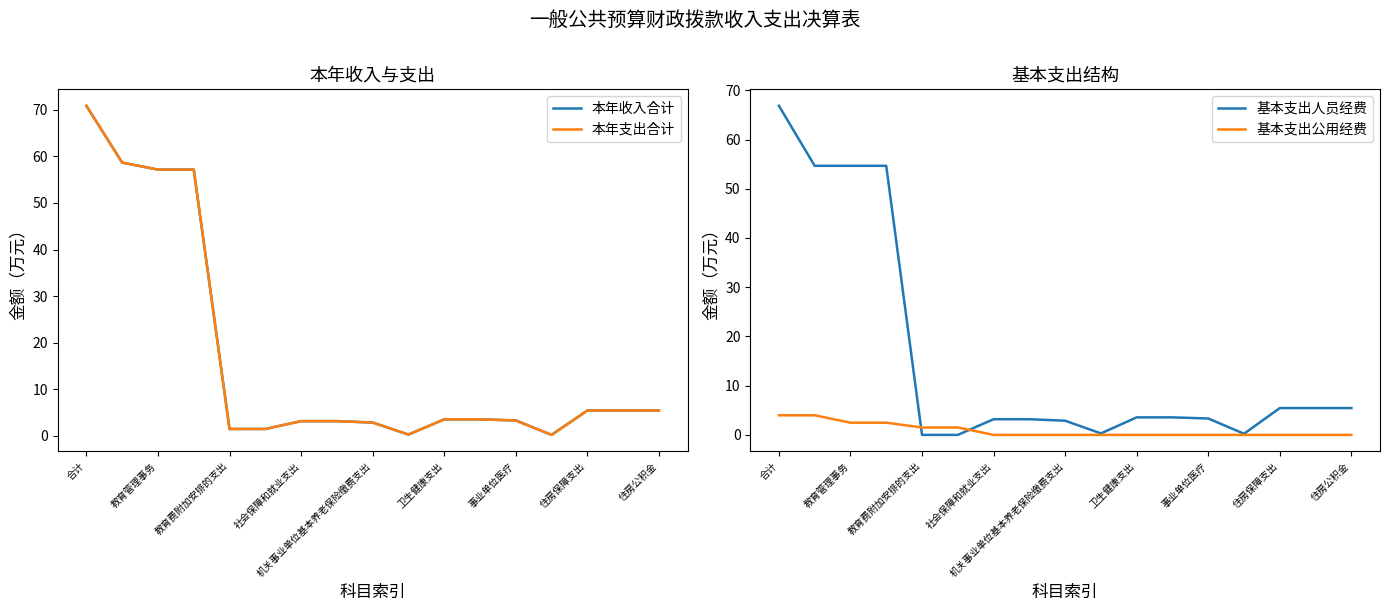

True or false: 基本支出公用经费 and 本年支出合计 intersect in this chart.

False